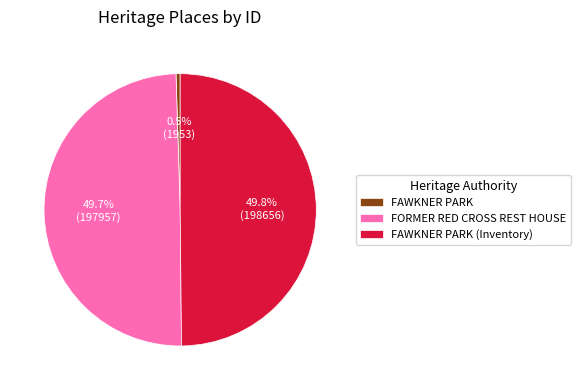

Is FAWKNER PARK the majority of the pie?

No